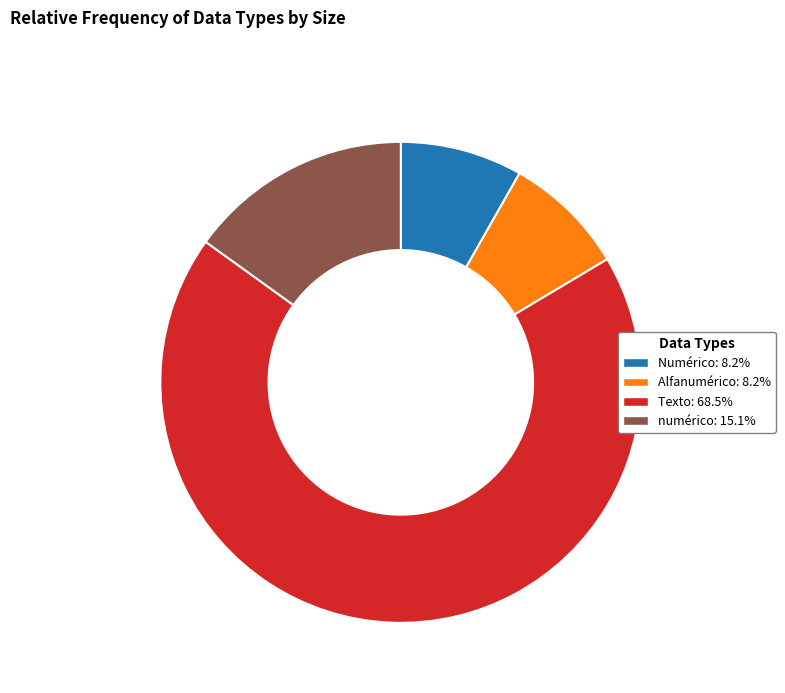

Is Texto the majority of the pie?

Yes